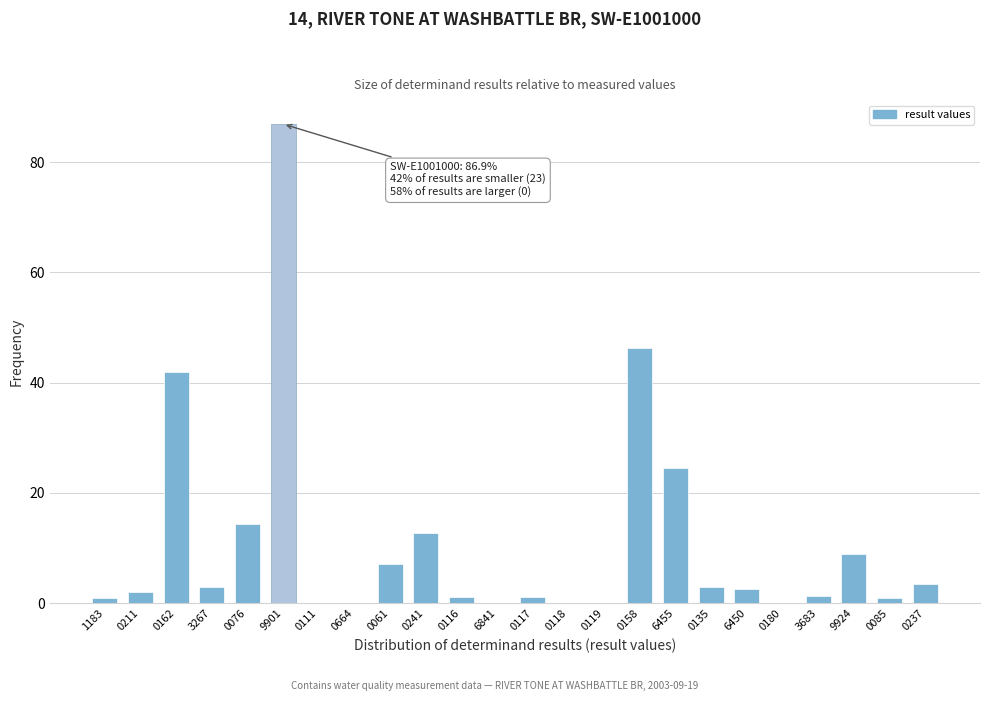

The chart shows a value of 131.9 at 9901. True or false?

False